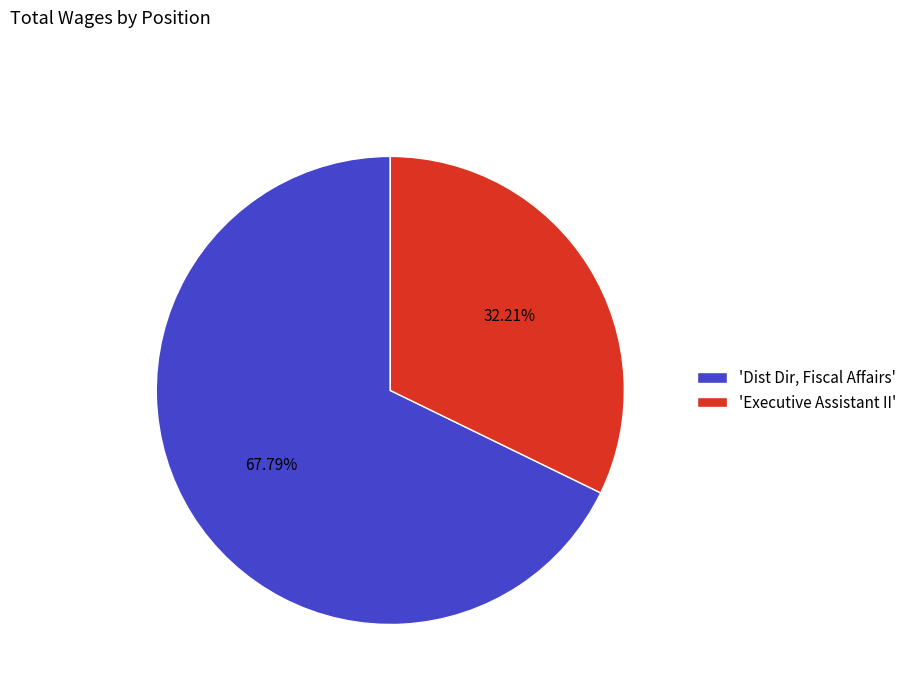

Which slice represents more than half of the pie?

'Dist Dir, Fiscal Affairs'